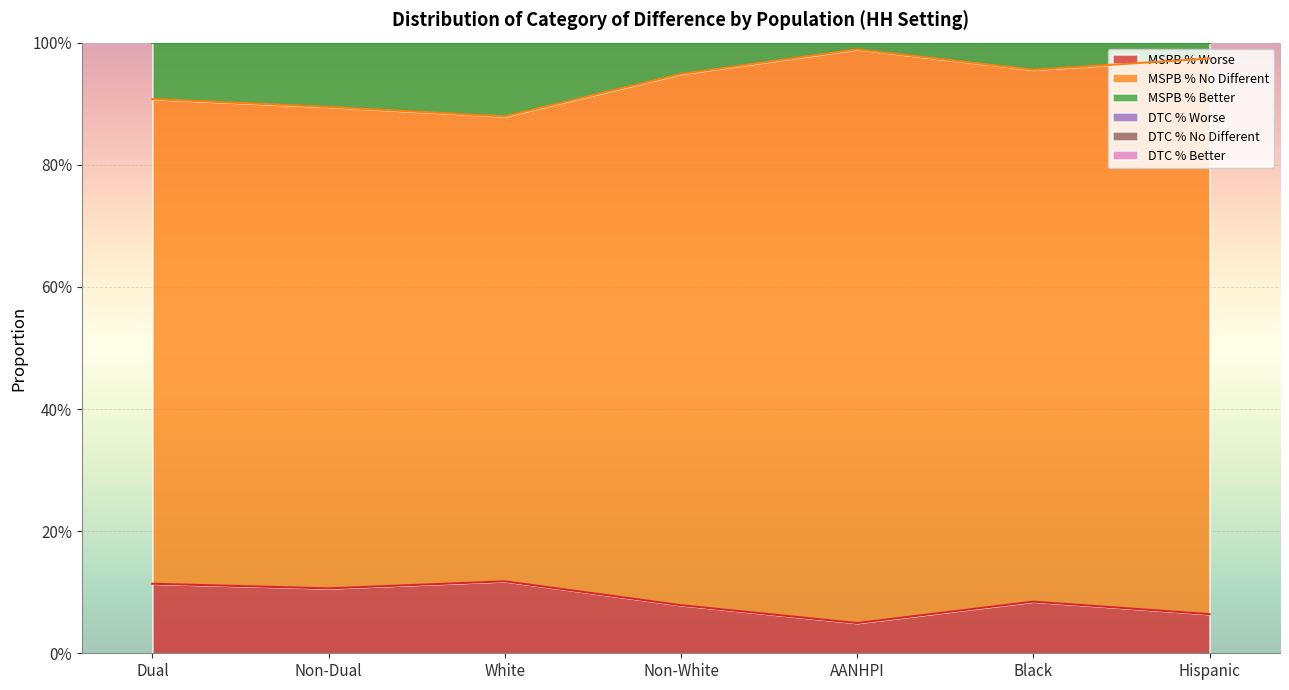

What is the label of the 7th point from the right?

Dual